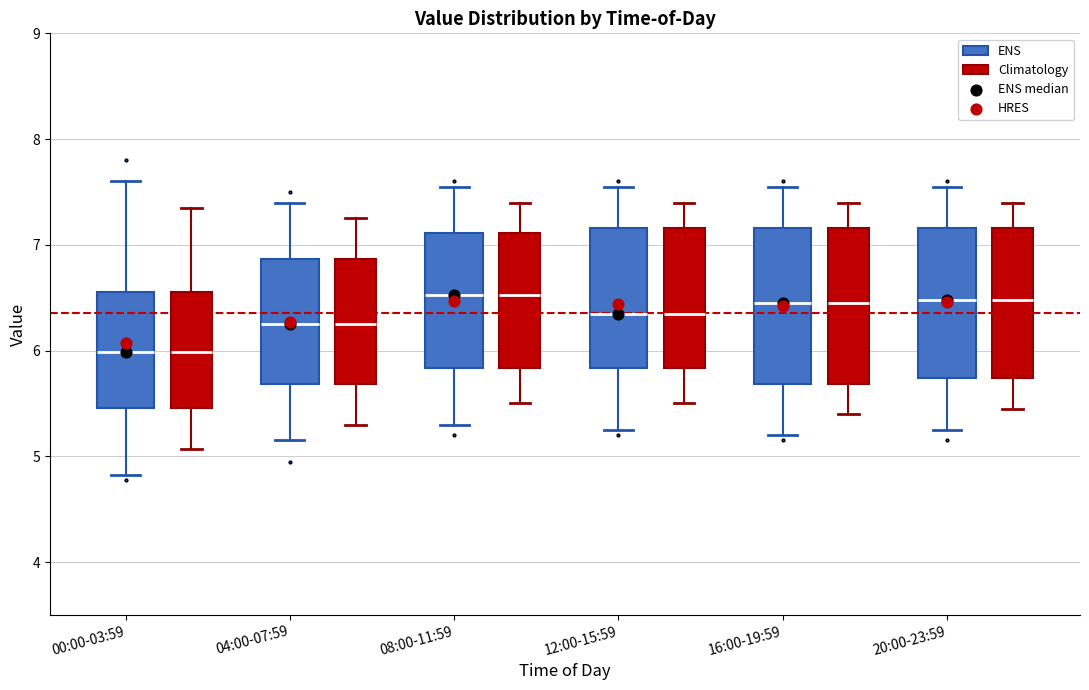

Reading left to right, read every box against the y-axis: the position of its median line, the range the box covers, and the ends of its whiskers. The values are not printed on the chart, so give them approximately, as read against the axis.

00:00-03:59 (ENS): median 6.0, box 5.5 to 6.6, whiskers 4.8 to 7.6
00:00-03:59 (Climatology): median 6.0, box 5.5 to 6.6, whiskers 5.1 to 7.4
04:00-07:59 (ENS): median 6.3, box 5.7 to 6.9, whiskers 5.2 to 7.4
04:00-07:59 (Climatology): median 6.3, box 5.7 to 6.9, whiskers 5.3 to 7.3
08:00-11:59 (ENS): median 6.5, box 5.8 to 7.1, whiskers 5.3 to 7.6
08:00-11:59 (Climatology): median 6.5, box 5.8 to 7.1, whiskers 5.5 to 7.4
12:00-15:59 (ENS): median 6.4, box 5.8 to 7.2, whiskers 5.3 to 7.6
12:00-15:59 (Climatology): median 6.4, box 5.8 to 7.2, whiskers 5.5 to 7.4
16:00-19:59 (ENS): median 6.5, box 5.7 to 7.2, whiskers 5.2 to 7.6
16:00-19:59 (Climatology): median 6.5, box 5.7 to 7.2, whiskers 5.4 to 7.4
20:00-23:59 (ENS): median 6.5, box 5.7 to 7.2, whiskers 5.3 to 7.6
20:00-23:59 (Climatology): median 6.5, box 5.7 to 7.2, whiskers 5.5 to 7.4